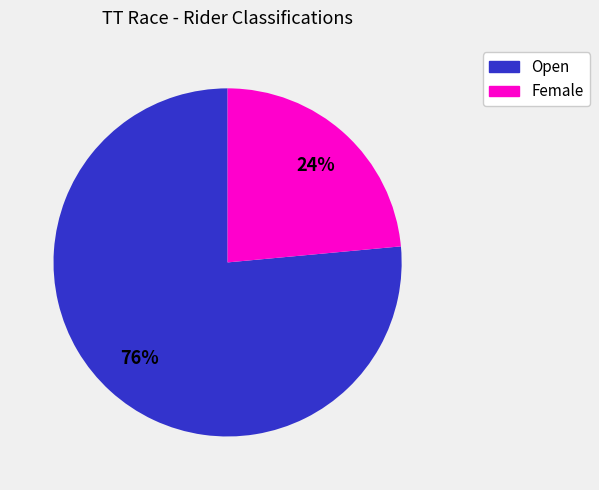

Which slice is the largest?

Open